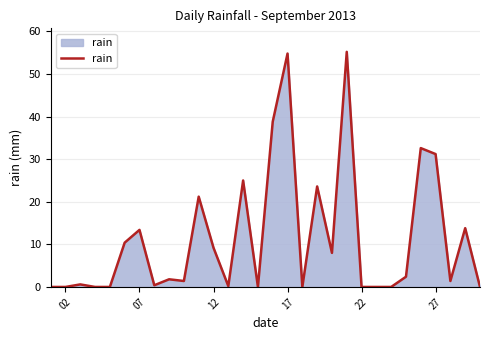

What is the greatest value displayed?

55.2